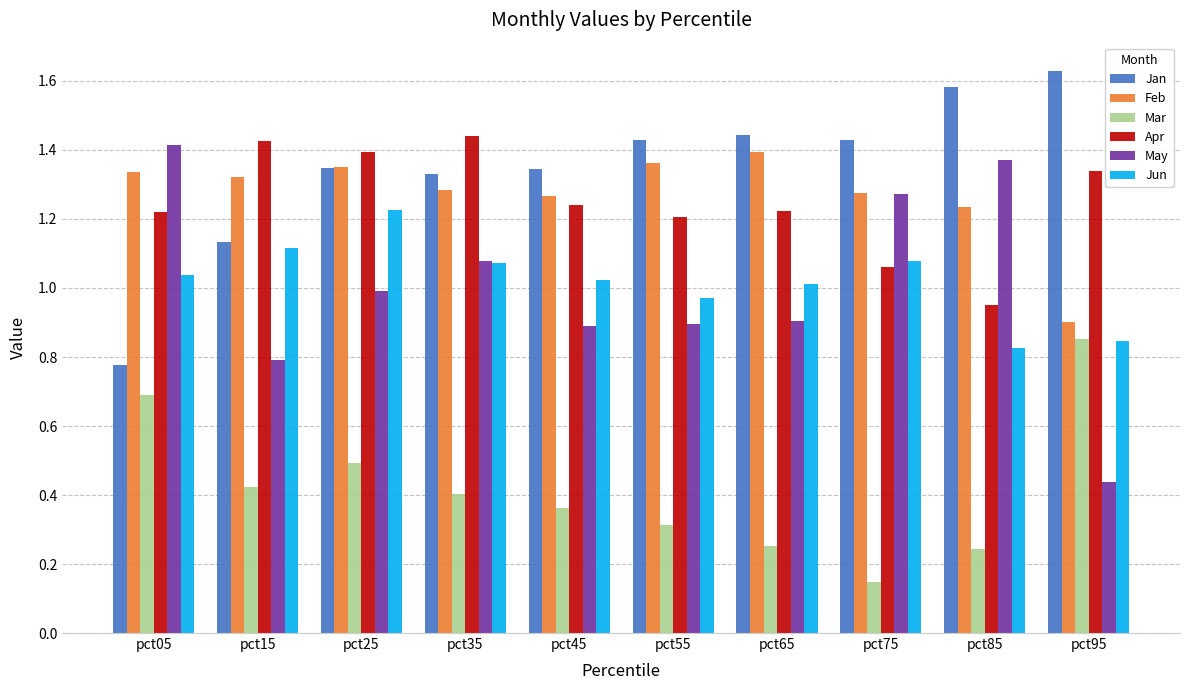

Where is Mar nearest to the value 0?

pct75